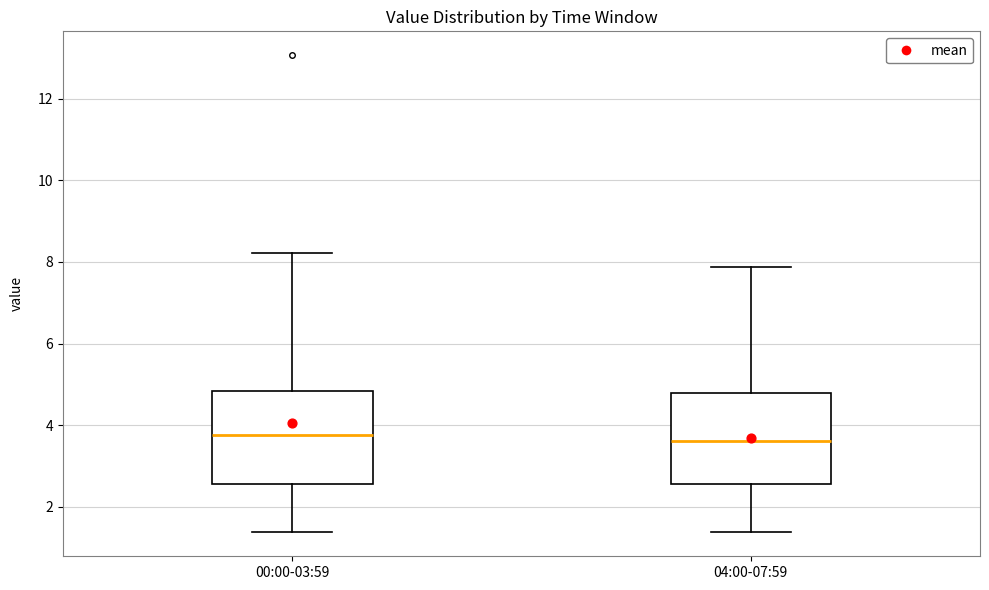

Where is the lower edge of the box for 04:00-07:59 on the y-axis? The values are not printed on the chart, so give them approximately, as read against the axis.

2.6